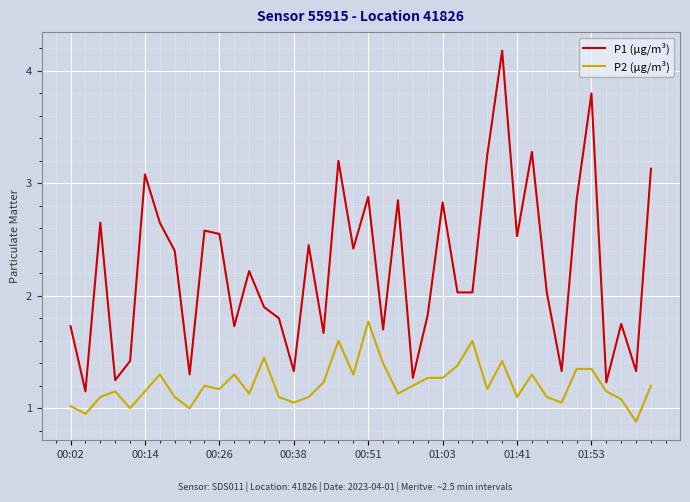

Rank the series by their maximum value, from highest to lowest.

P1 (µg/m³), P2 (µg/m³)